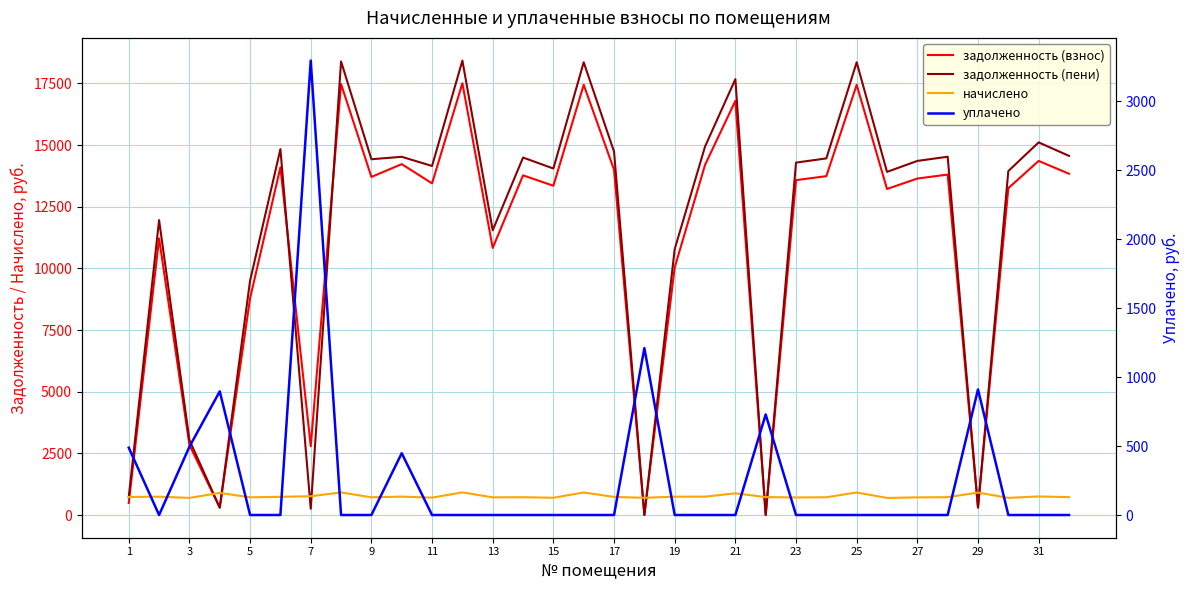

The value of задолженность (взнос) at 29 is 478.7. True or false?

False